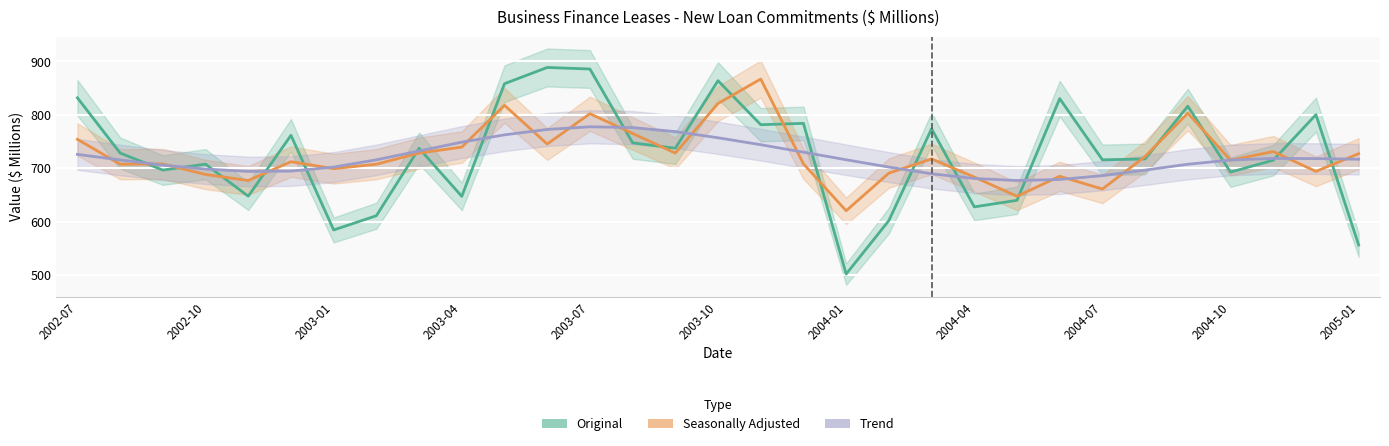

Which series has the largest total across all categories?

Original